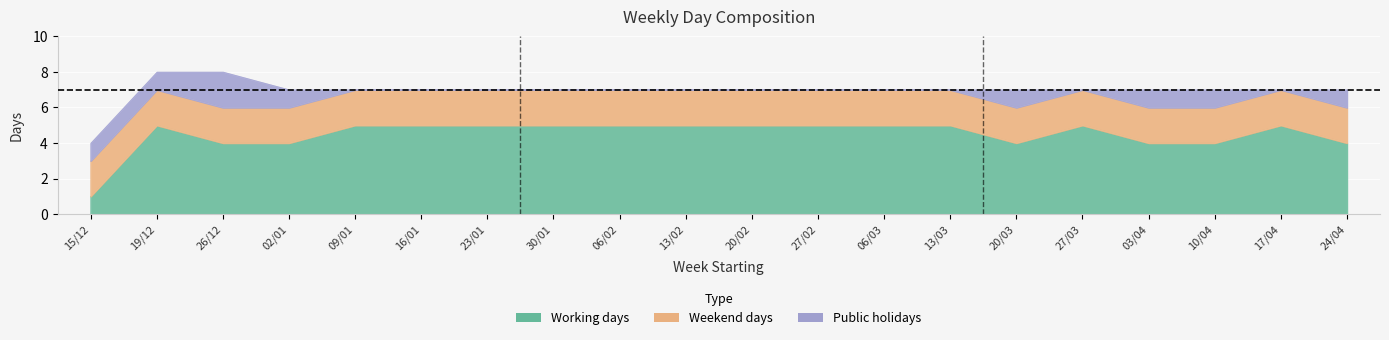

What is the spread (max minus min) of values at 27/03?

5